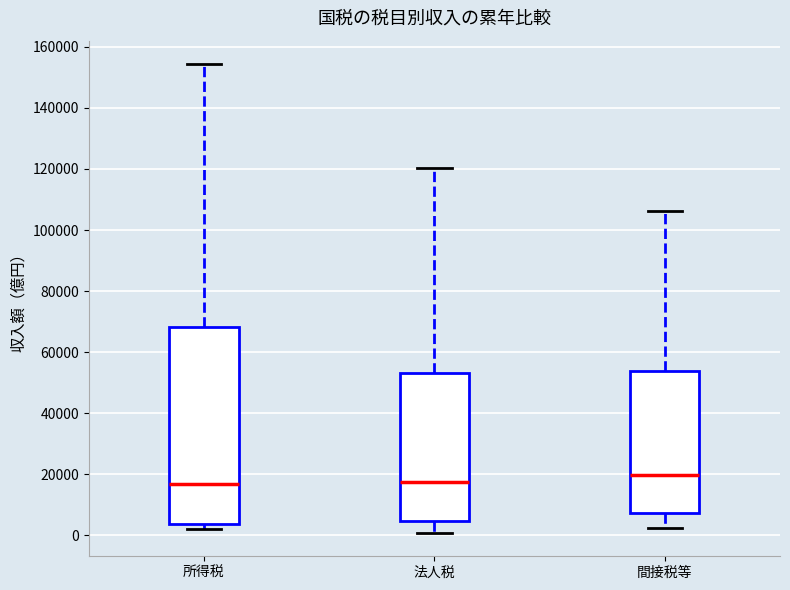

Reading left to right, transcribe this box plot: for each box, give where its median line is, the range the box spans, and where its two whiskers end, as read against the y-axis. The values are not printed on the chart, so give them approximately, as read against the axis.

所得税: median 16000, box 4000 to 68000, whiskers 2000 to 154000
法人税: median 18000, box 4000 to 54000, whiskers 0 to 120000
間接税等: median 20000, box 8000 to 54000, whiskers 2000 to 106000